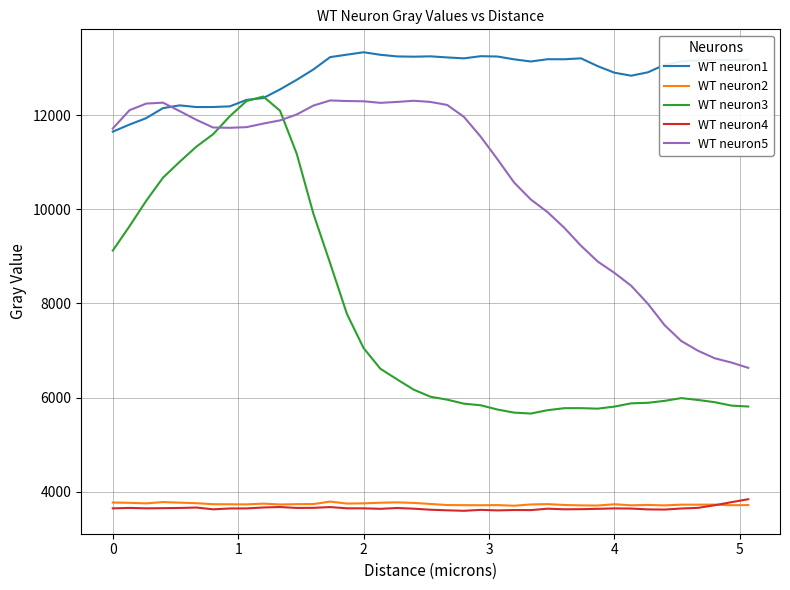

What is the sum of all WT neuron2 values?

145602.2